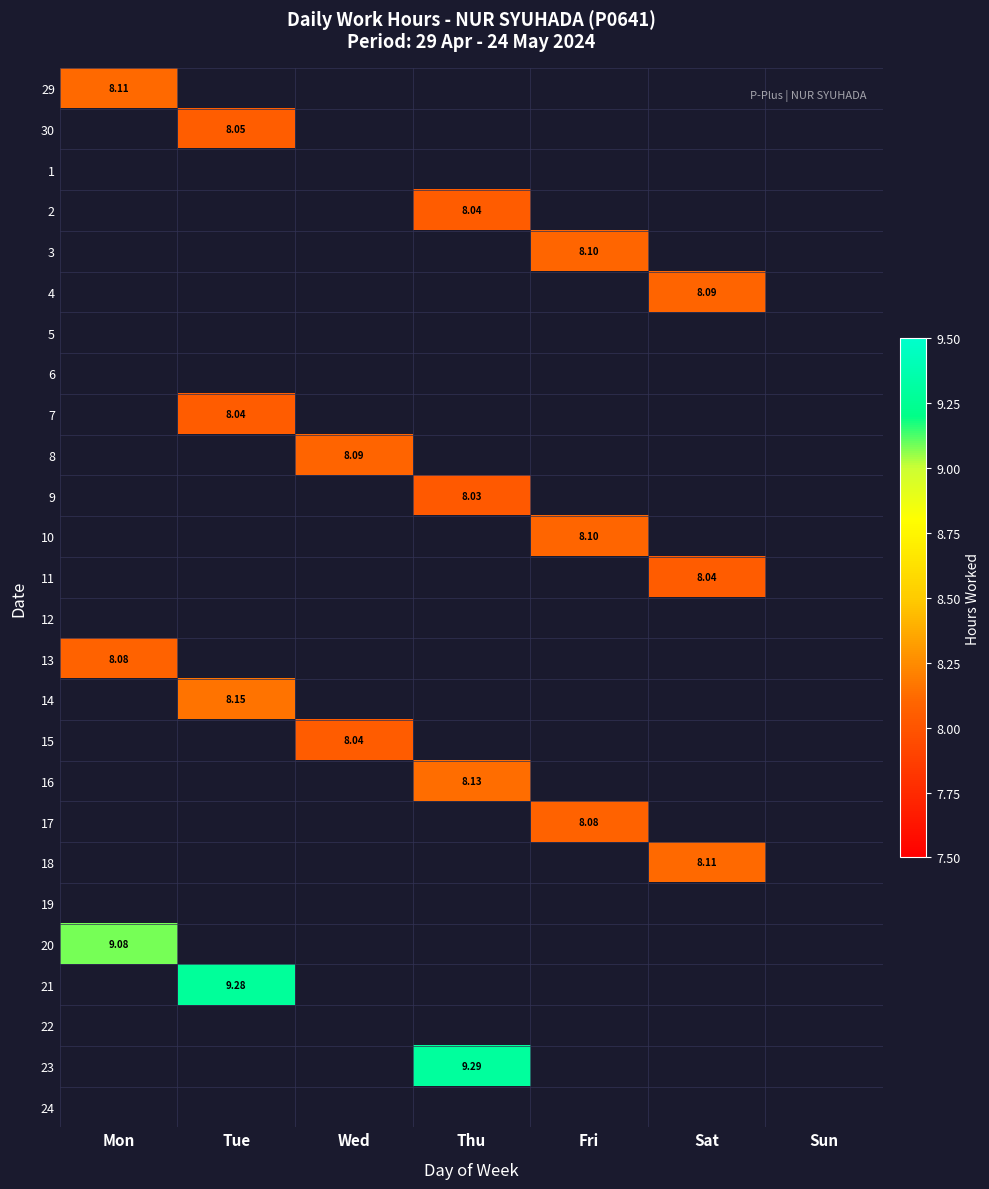

How many values in 3 are above zero?

1